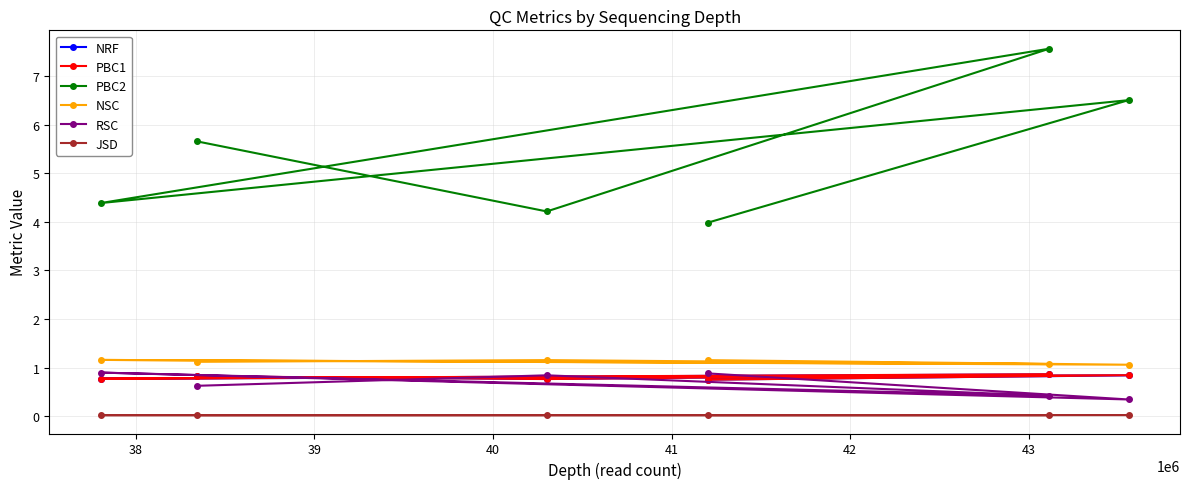

Which series has the largest total across all categories?

PBC2